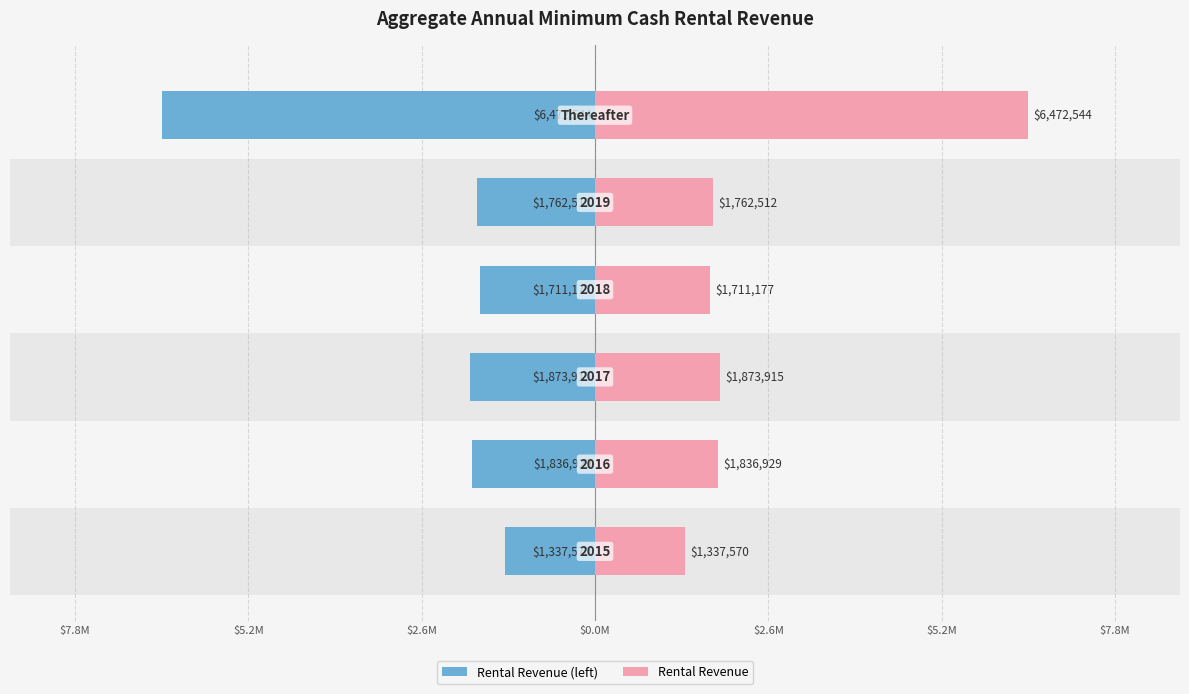

How many data points does each series have?

6